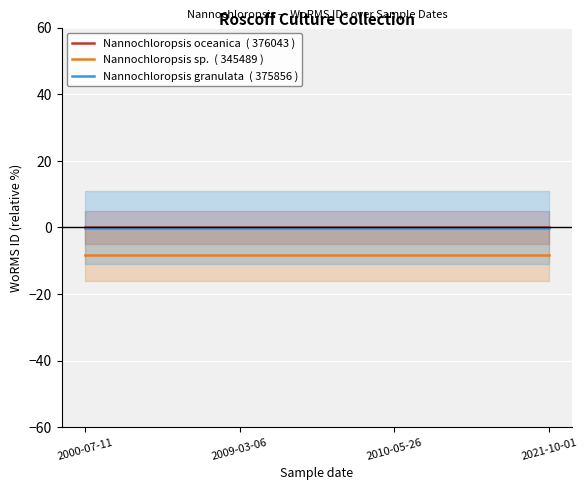

Reading left to right, extract all data points from this chart.

Nannochloropsis oceanica  ( 376043 ): 0.0	0.0	0.0	0.0
Nannochloropsis sp.  ( 345489 ): -8.1	-8.1	-8.1	-8.1
Nannochloropsis granulata  ( 375856 ): -0.0	-0.0	-0.0	-0.0